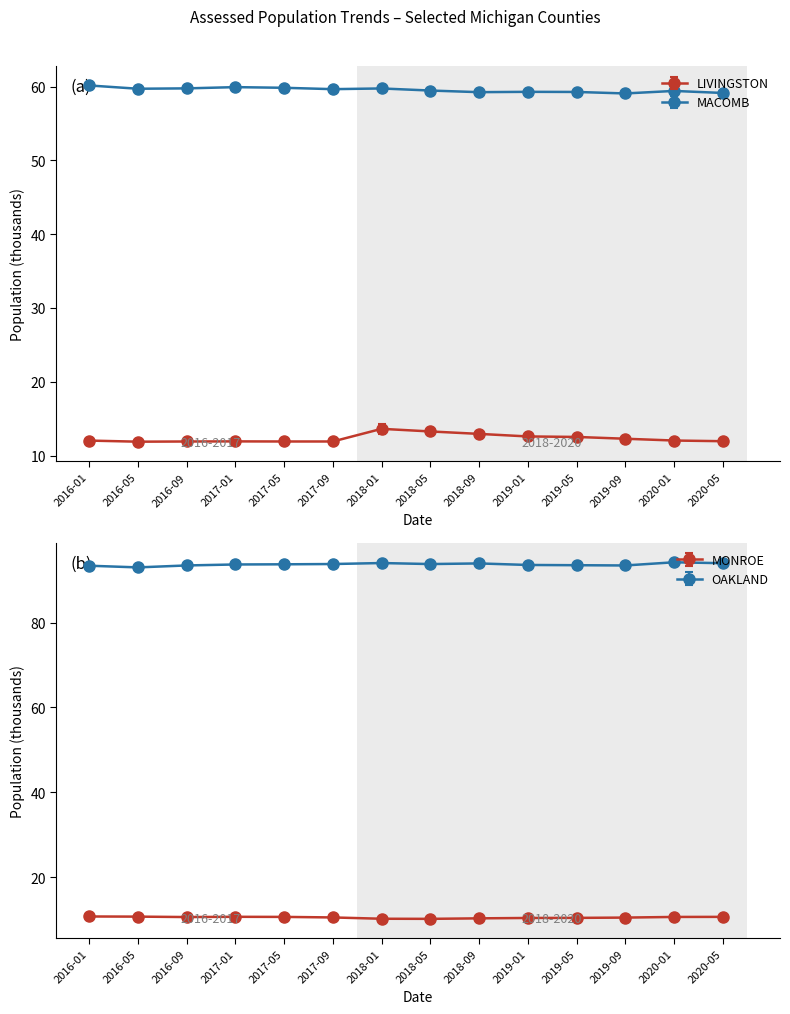

What is the sum of all MONROE values?

147.1